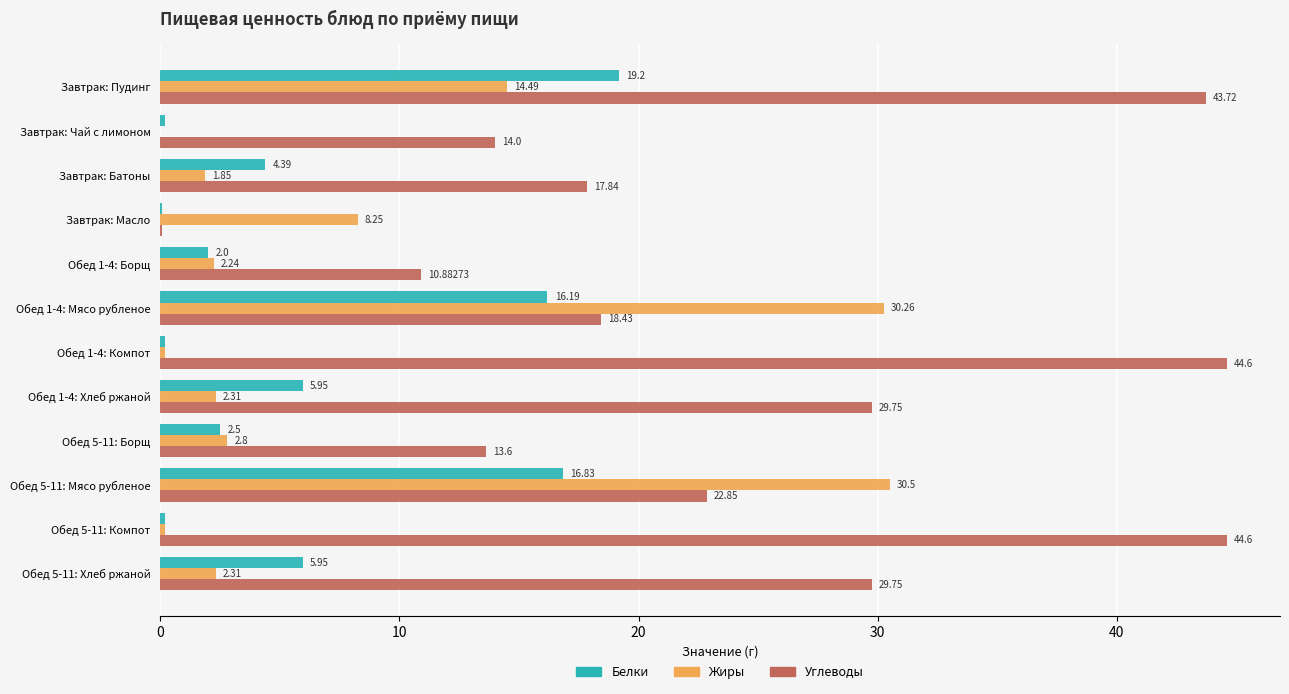

At which category is the sum across all series the highest?

Завтрак: Пудинг